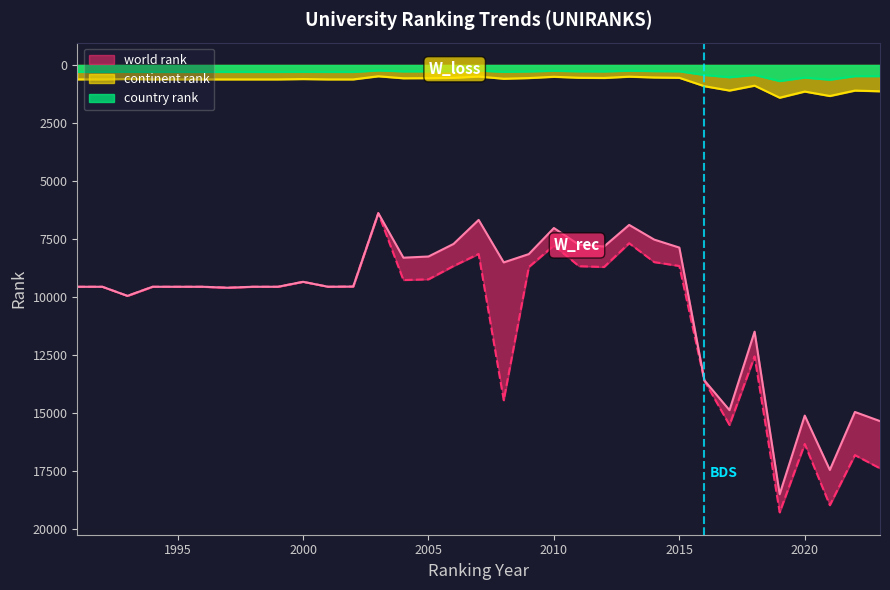

What is the greatest value displayed?

19299